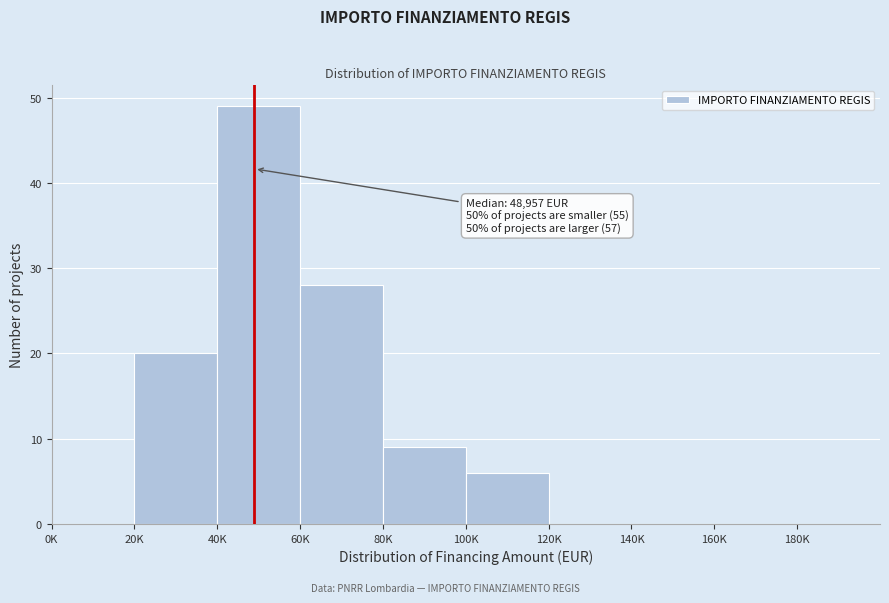

Reading left to right, what are all the values shown in this chart?

0K=0	20K=20	40K=49	60K=28	80K=9	100K=6	120K=0	140K=0	160K=0	180K=0